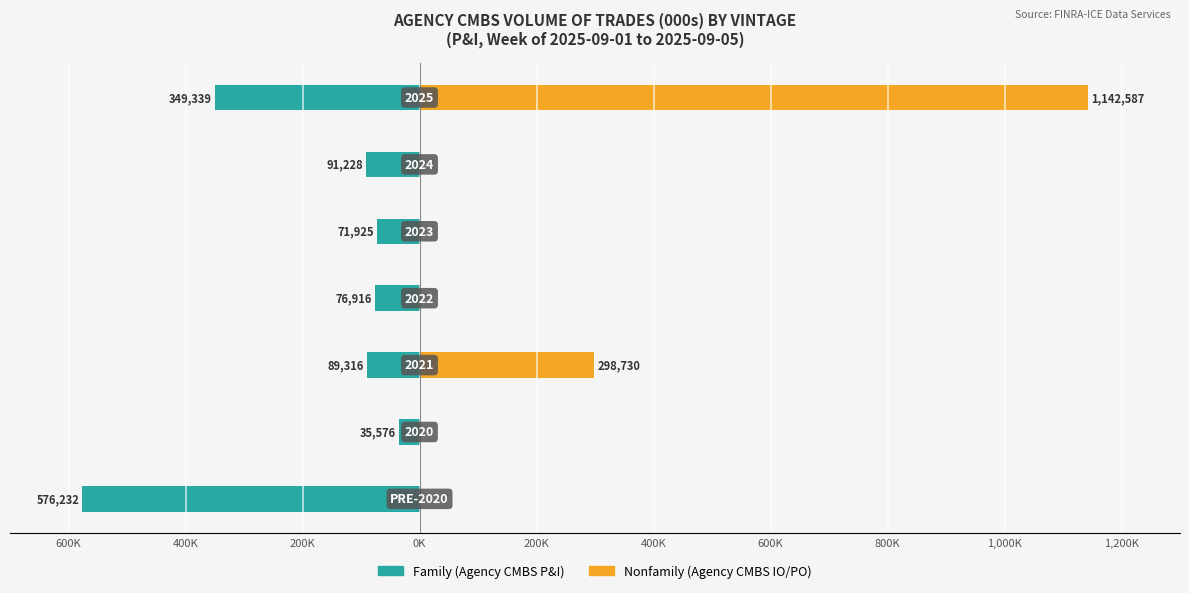

Between 400K and 600K, which is larger?

400K